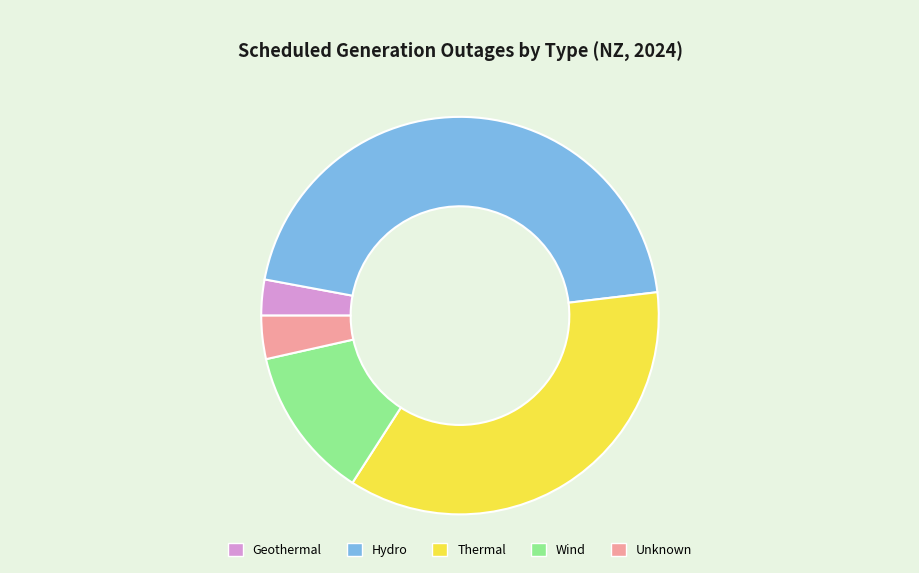

Do Hydro and Wind together represent more than half of the pie?

Yes